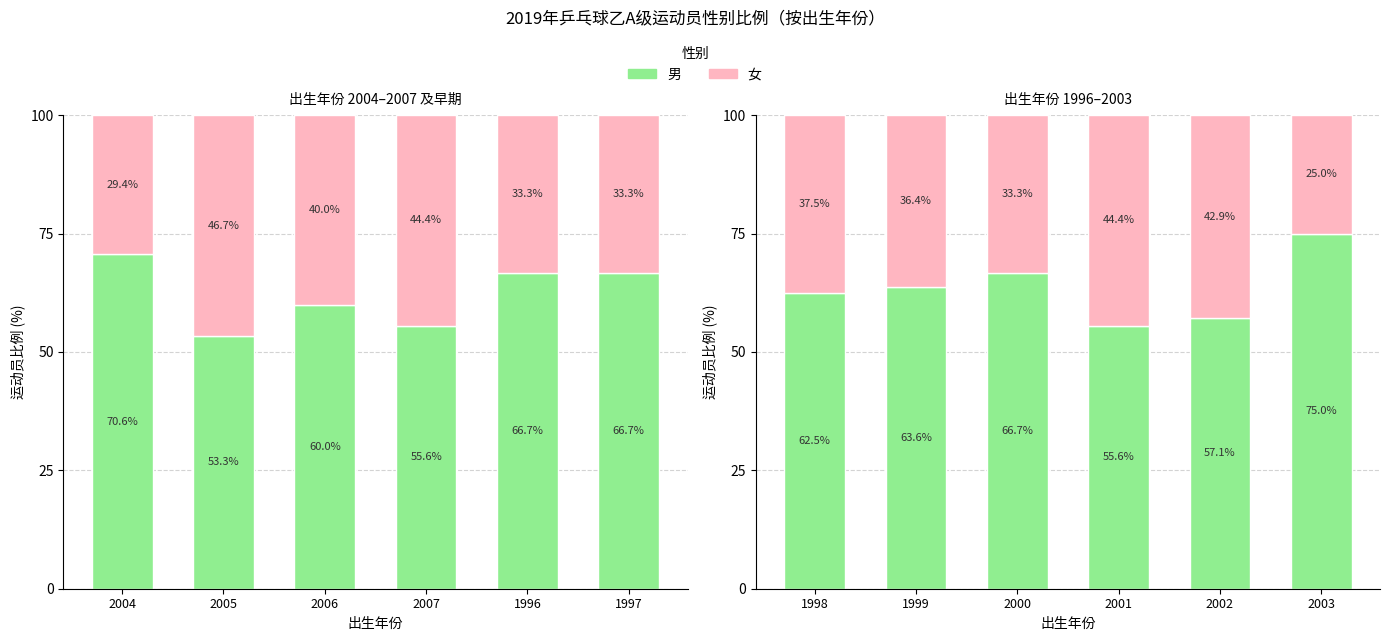

Is the value of 女 at 2001 greater than the value of 男 at 2000?

No